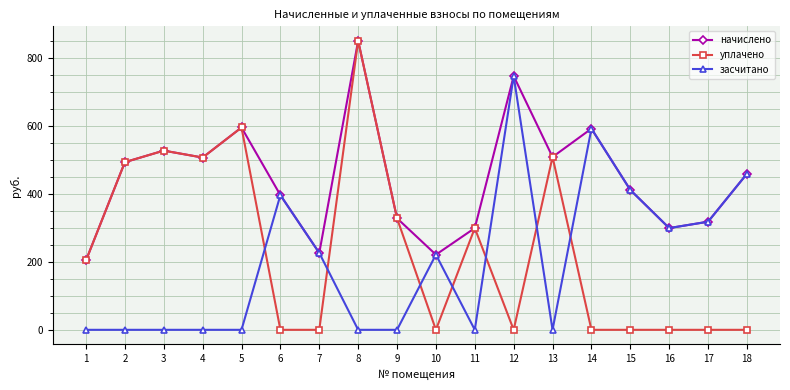

Between which two adjacent categories do уплачено and засчитано first intersect?

5 and 6